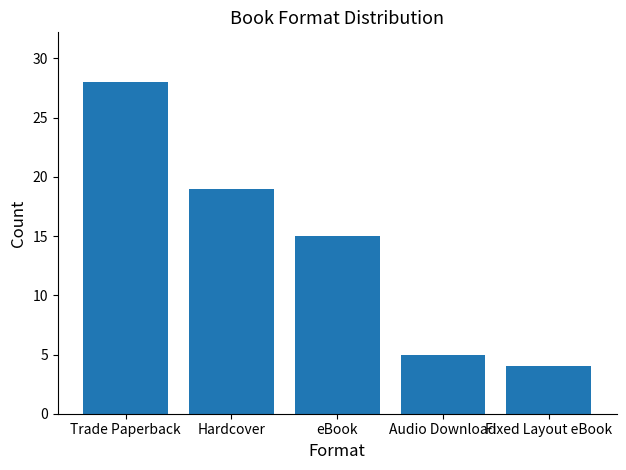

Reading left to right, what are all the values shown in this chart?

Trade Paperback=28	Hardcover=19	eBook=15	Audio Download=5	Fixed Layout eBook=4